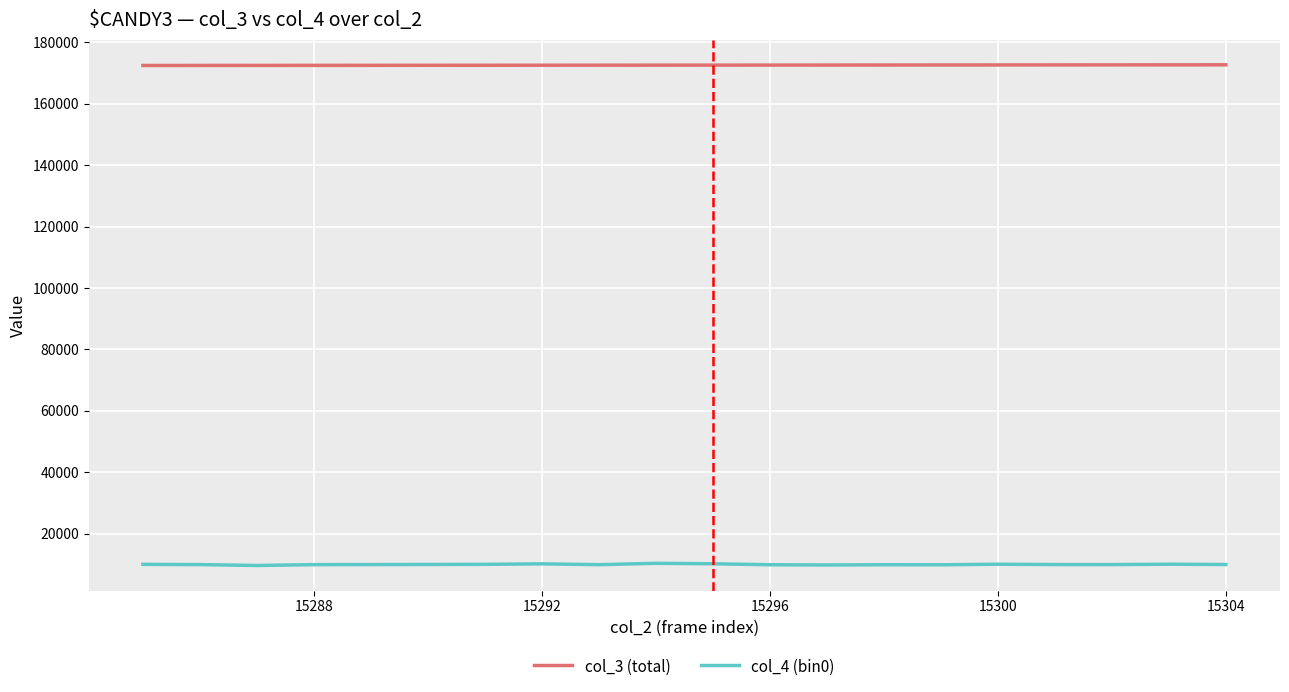

What is the smallest value displayed?

9659